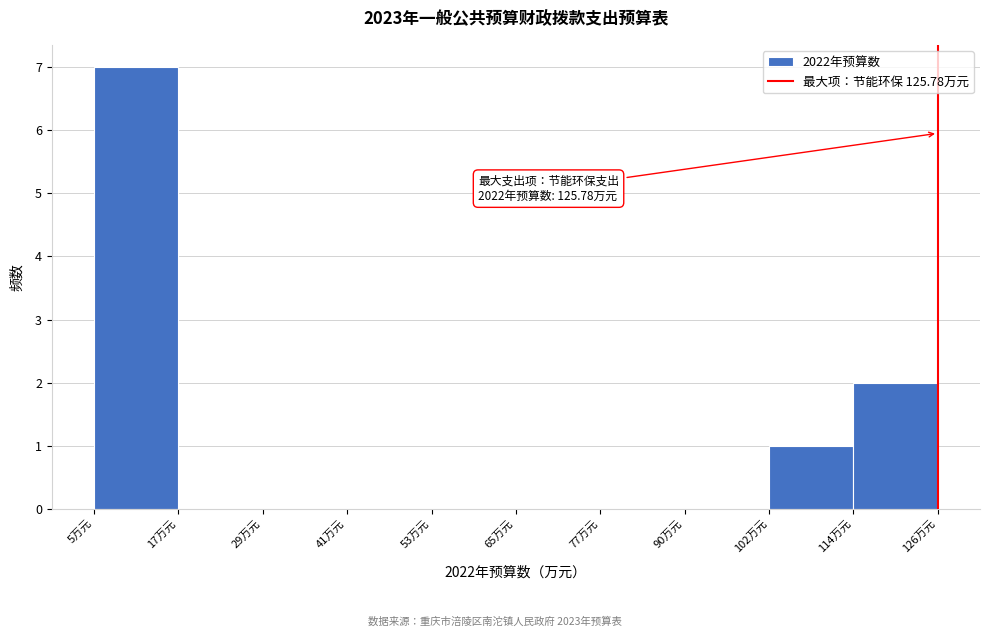

Which range on the x-axis has the tallest bar?

6 to 18